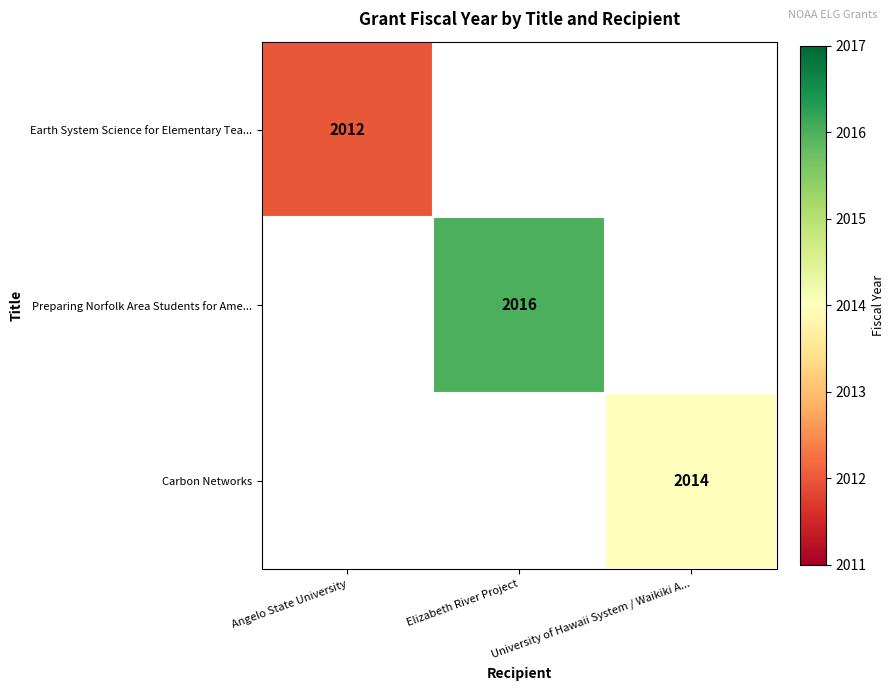

Which label corresponds to the smallest value in the chart?

Angelo State University